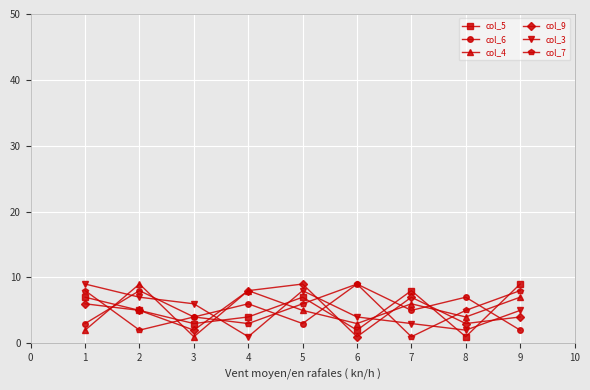

Is the value of col_9 at 2 greater than the value of col_5 at 6?

Yes